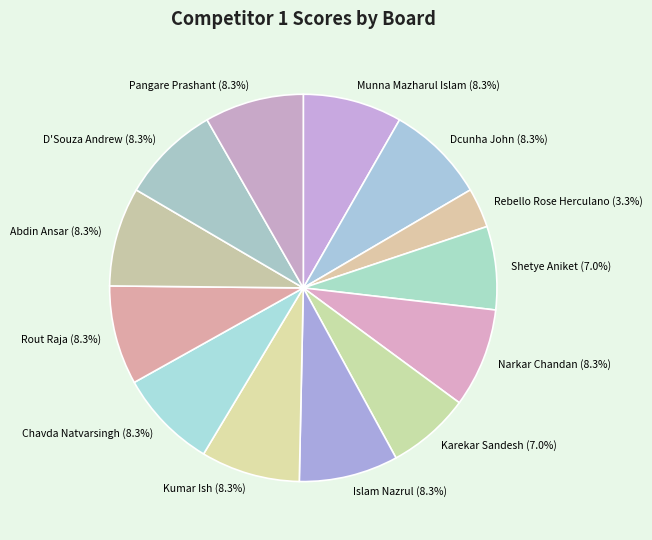

Combined, do Kumar Ish (8.3%) and Dcunha John (8.3%) account for over 50%?

No